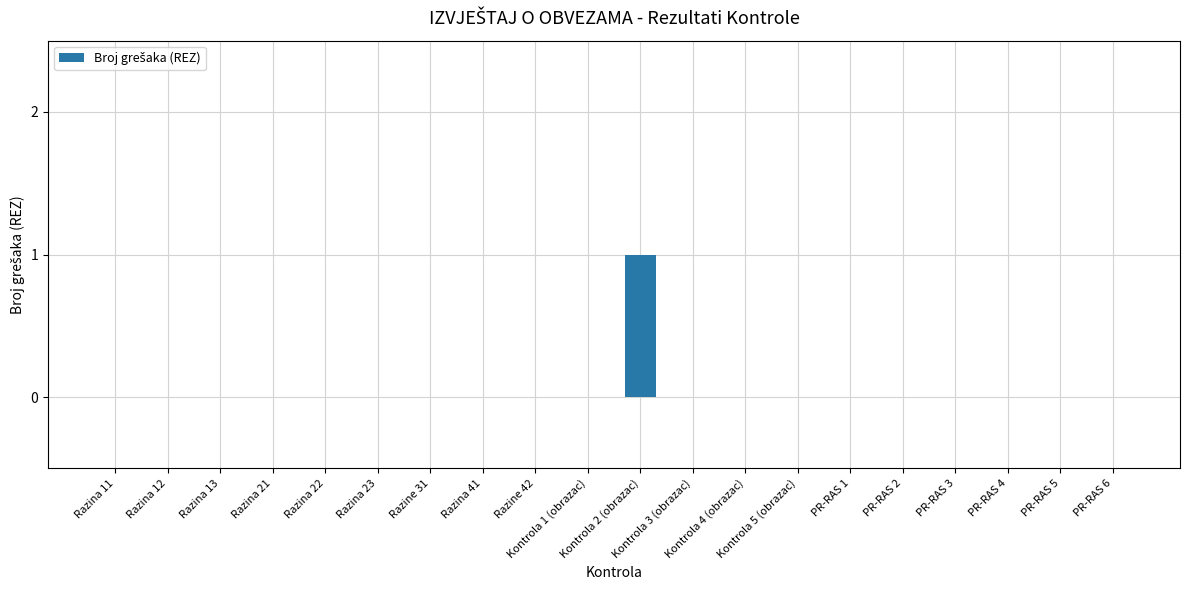

What is the sum of the values at Kontrola 2 (obrazac) and Razina 22?

1